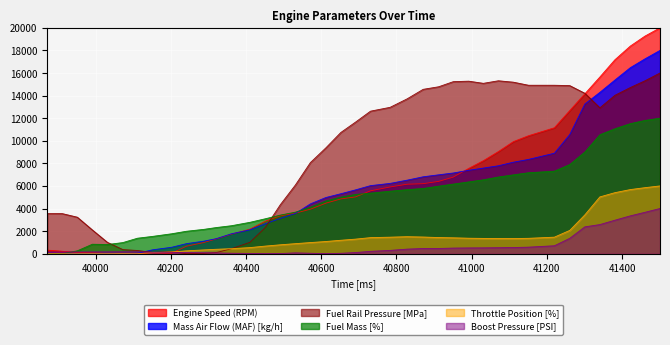

Which series has the largest total across all categories?

Fuel Rail Pressure [MPa]